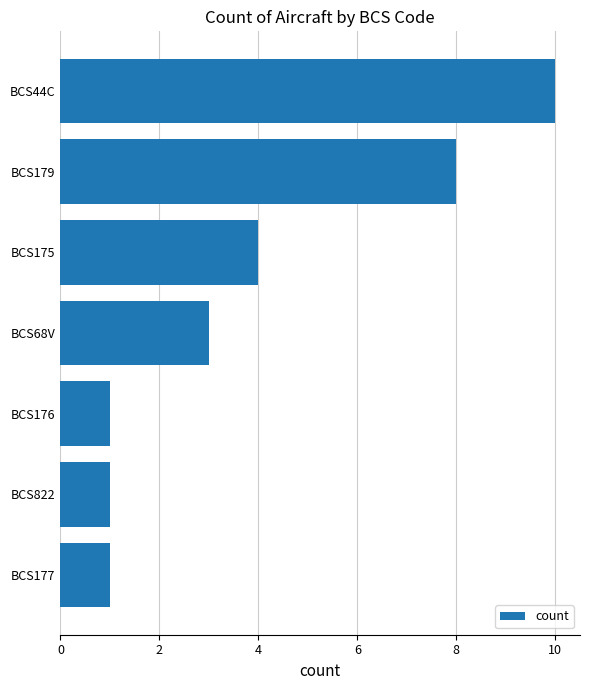

What is the sum of all values?

28